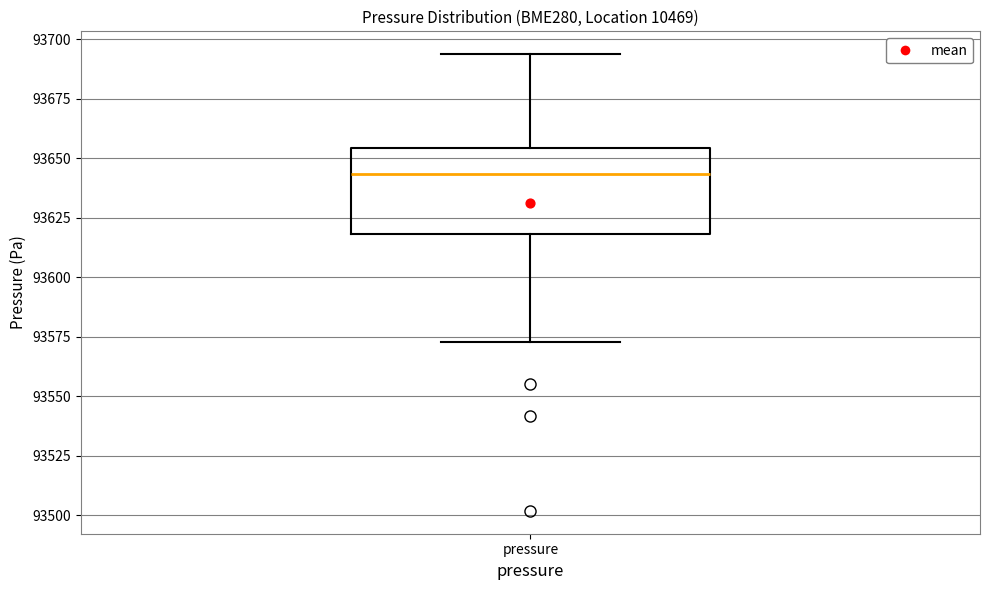

Transcribe this box plot: give where the median line is, the range the box spans, and where the two whiskers end, as read against the y-axis. The values are not printed on the chart, so give them approximately, as read against the axis.

median 93645, box 93620 to 93655, whiskers 93575 to 93695